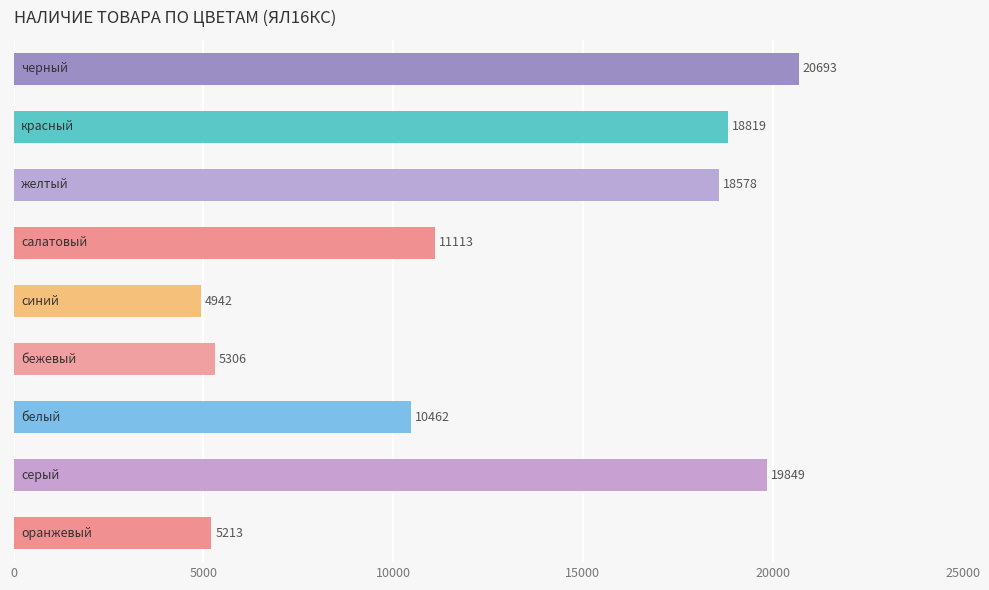

What is the maximum value shown in the chart?

20693